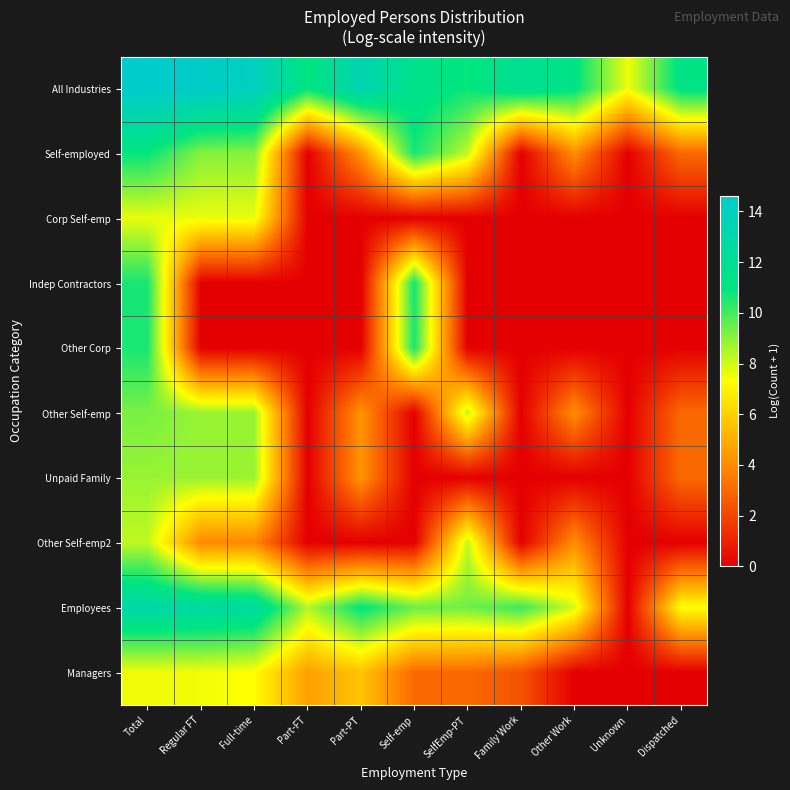

What is the maximum value shown in the chart?

14.6